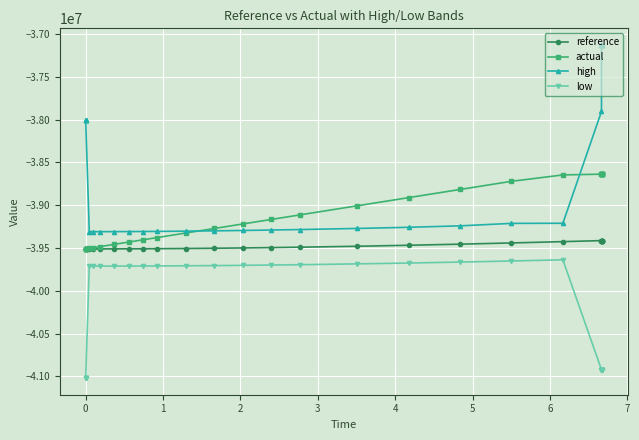

List the series in order of their overall mean, highest first.

high, actual, reference, low